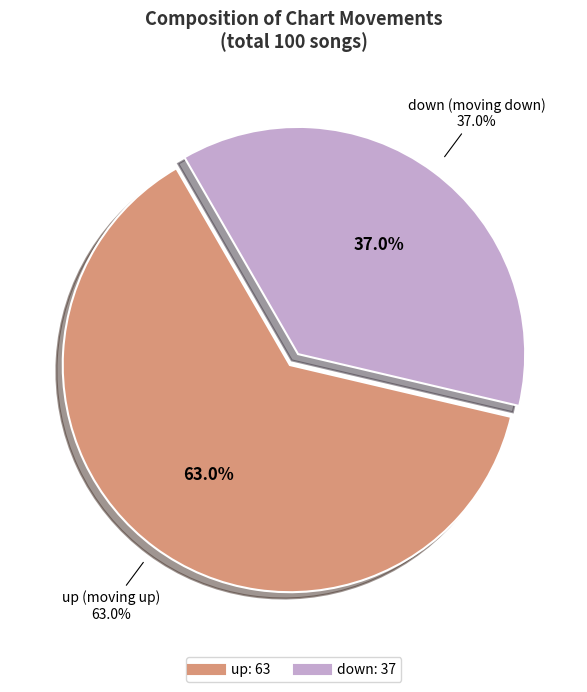

Is down the majority of the pie?

No